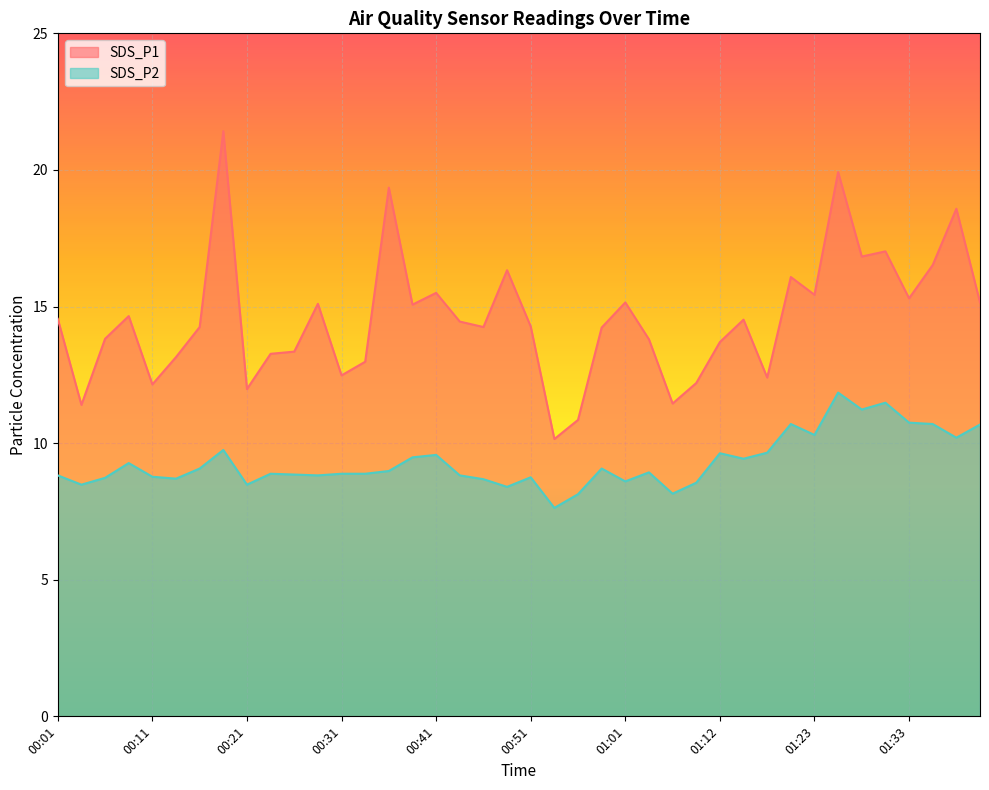

How many values in the SDS_P2 series are below 8?

1